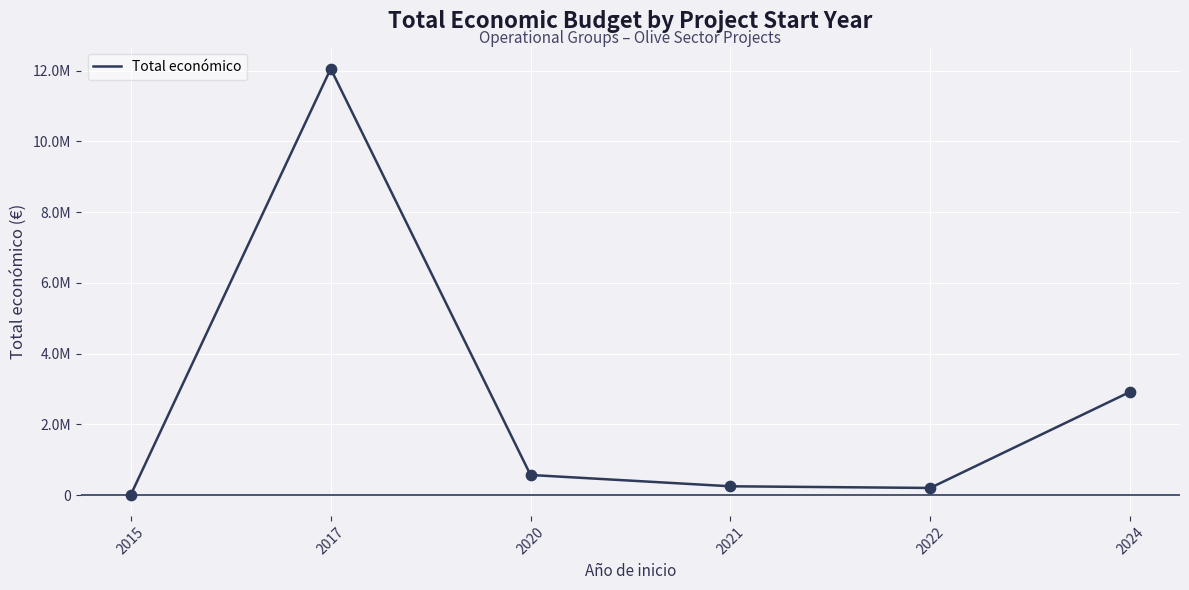

What is the change in value from 2017 to 2021?

-11804226